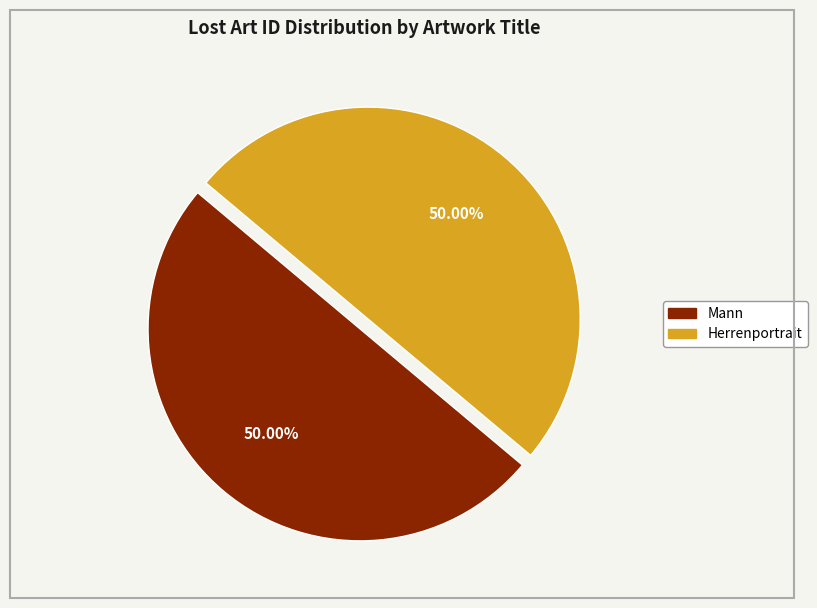

What is the ratio of the value at Herrenportrait to the value at Mann?

1.0